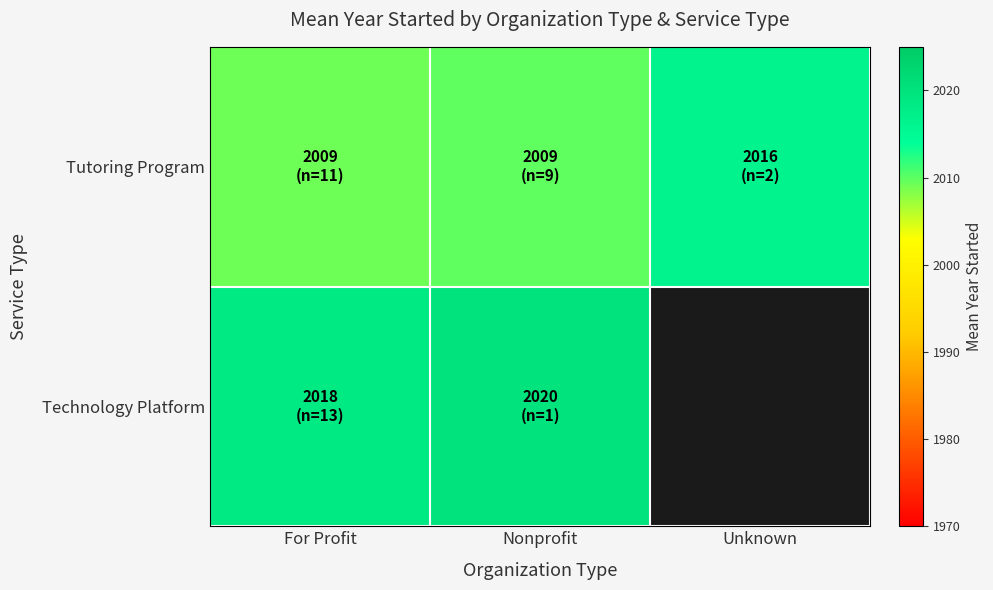

True or false: Tutoring Program has a value of 2009.8 at Nonprofit.

True